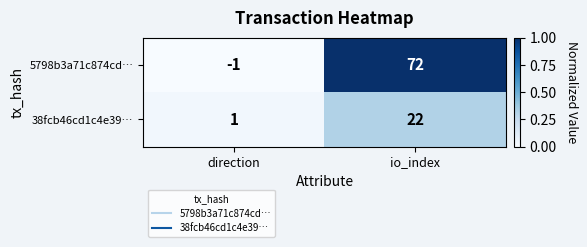

Rank the categories by 5798b3a71c874cd… value from lowest to highest.

direction, io_index